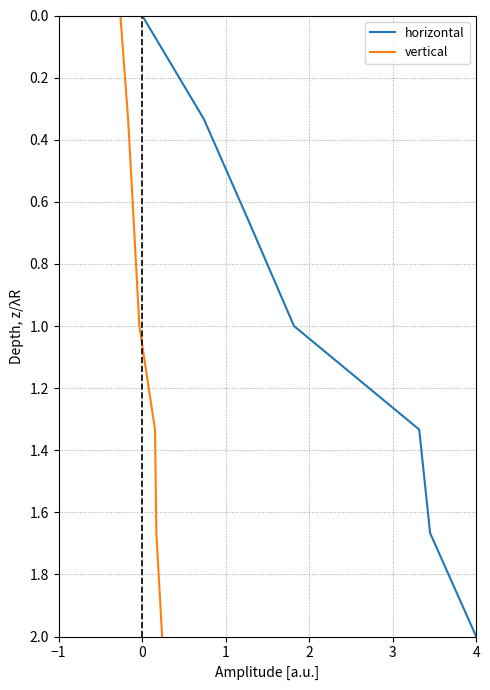

What are all the series names shown in the legend?

horizontal, vertical